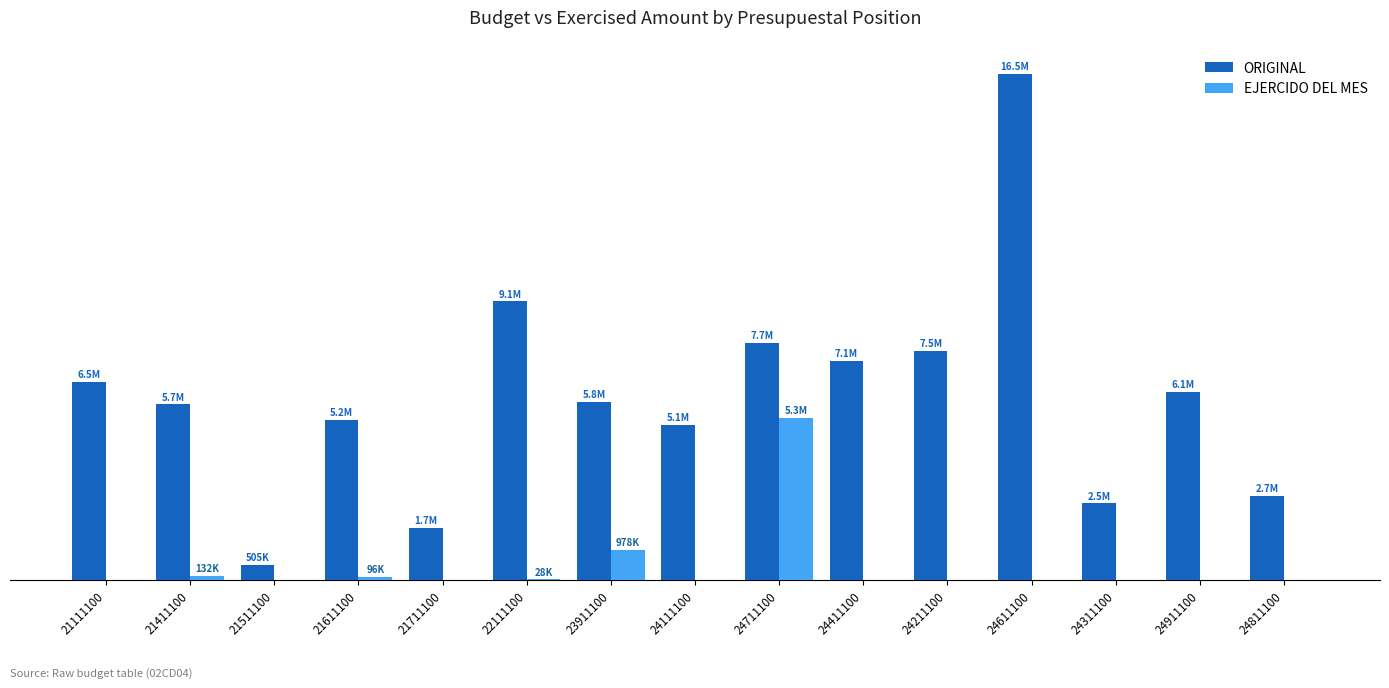

Where is EJERCIDO DEL MES nearest to the value 2646076?

23911100